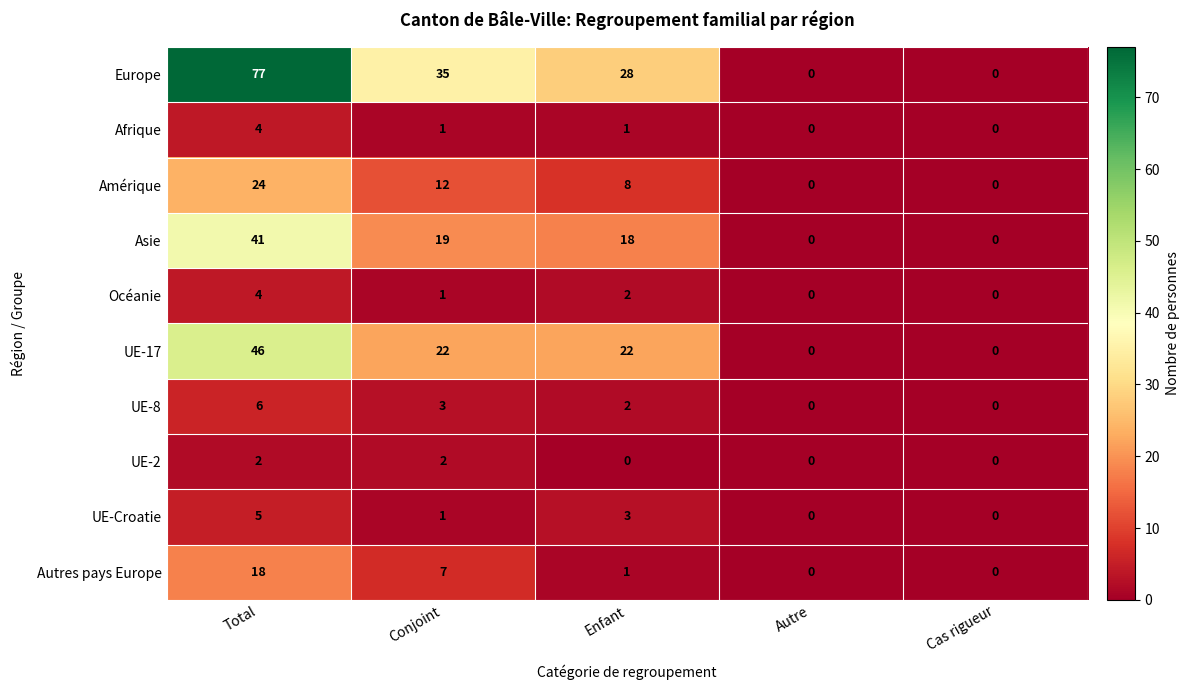

Which series has the widest spread of values?

Europe